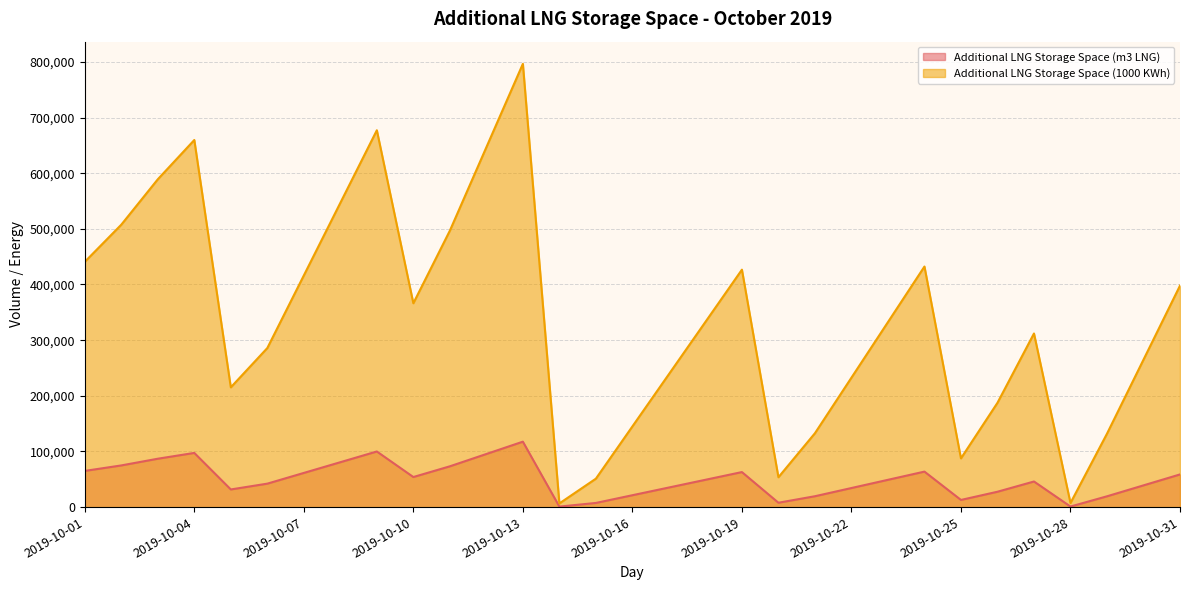

Which series has the largest total across all categories?

Additional LNG Storage Space (1000 KWh)